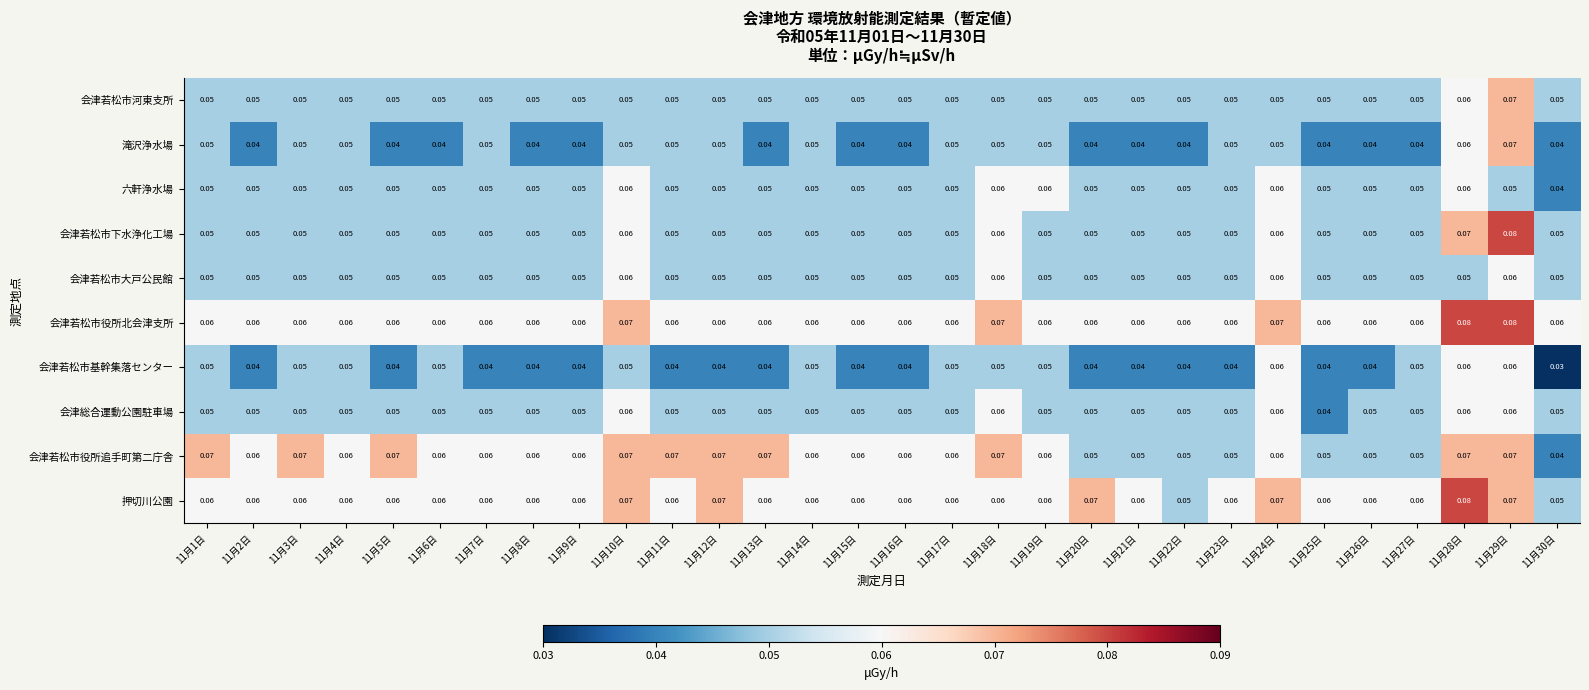

Is the value of 会津総合運動公園駐車場 at 11月25日 greater than the value of 滝沢浄水場 at 11月11日?

No